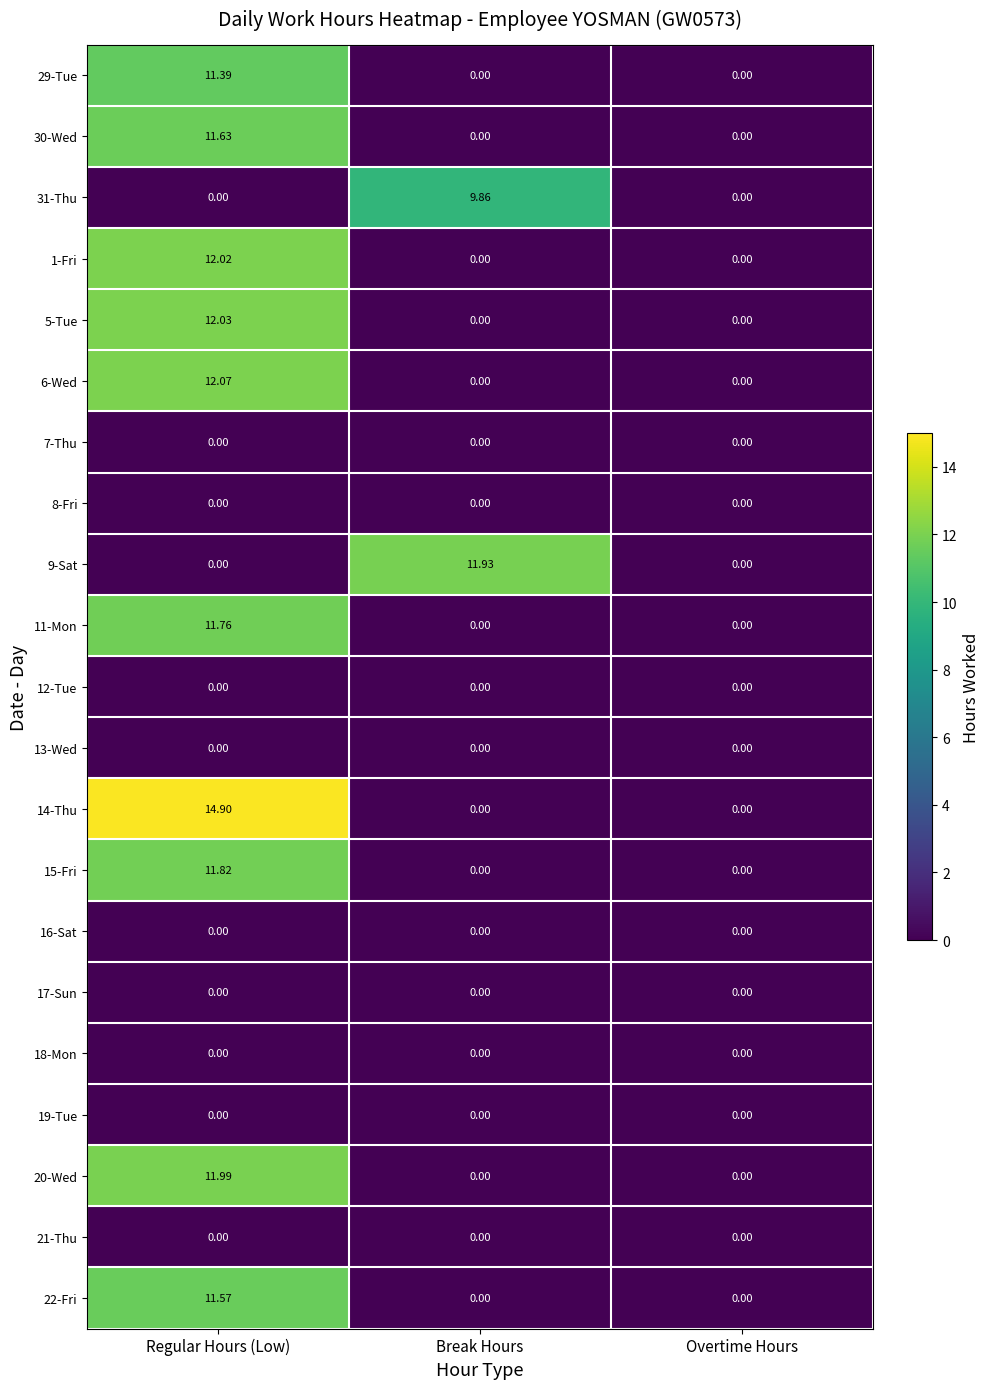

Which series has the largest total across all categories?

14-Thu